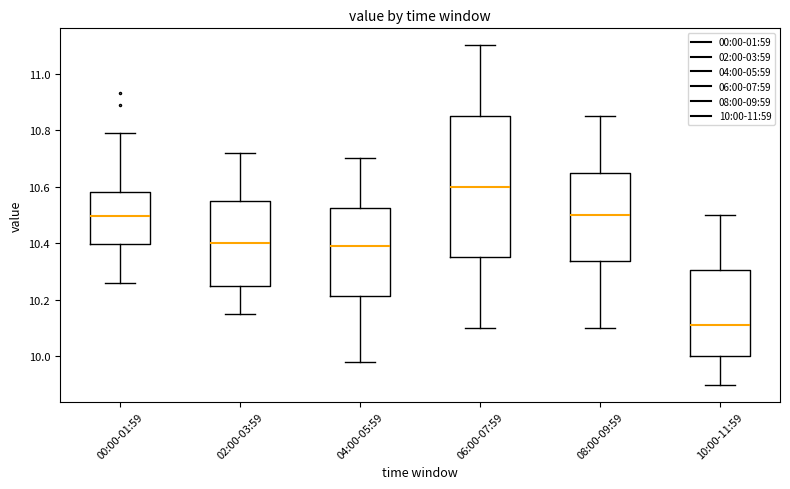

Which box has the highest median line?

06:00-07:59